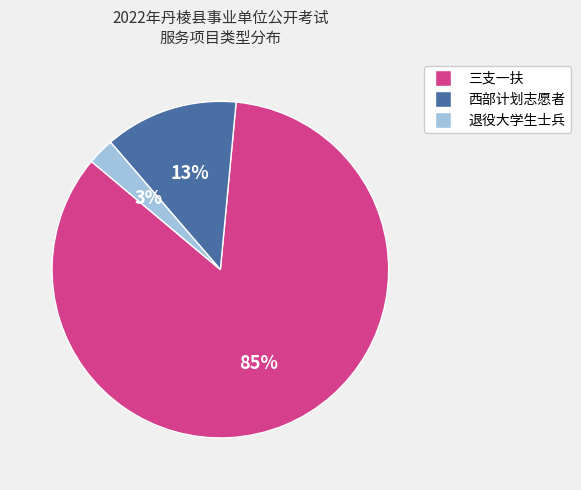

Between 退役大学生士兵 and 三支一扶, which is larger?

三支一扶